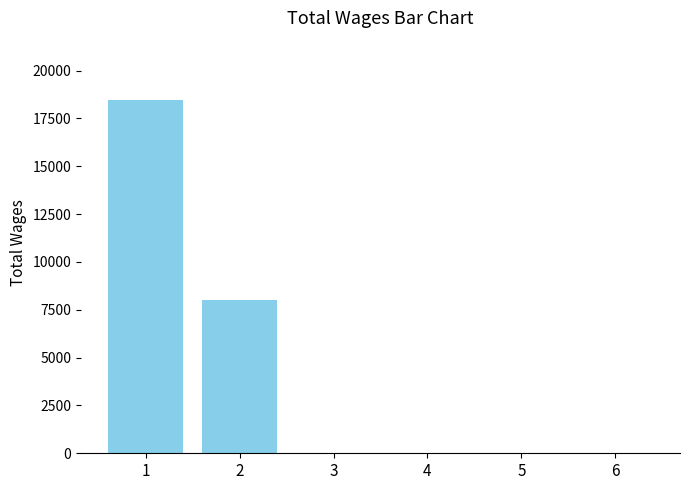

What is the sum of all values?

26478